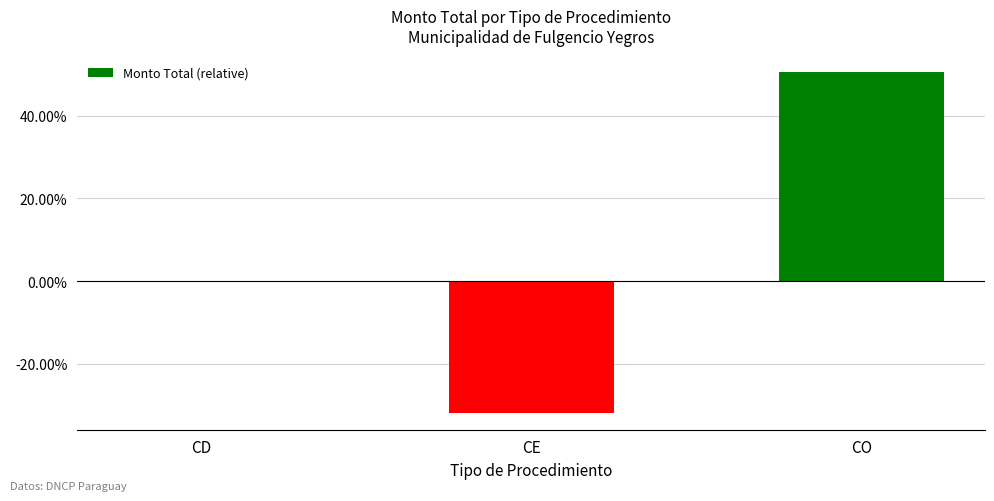

Which label corresponds to the largest value in the chart?

CO